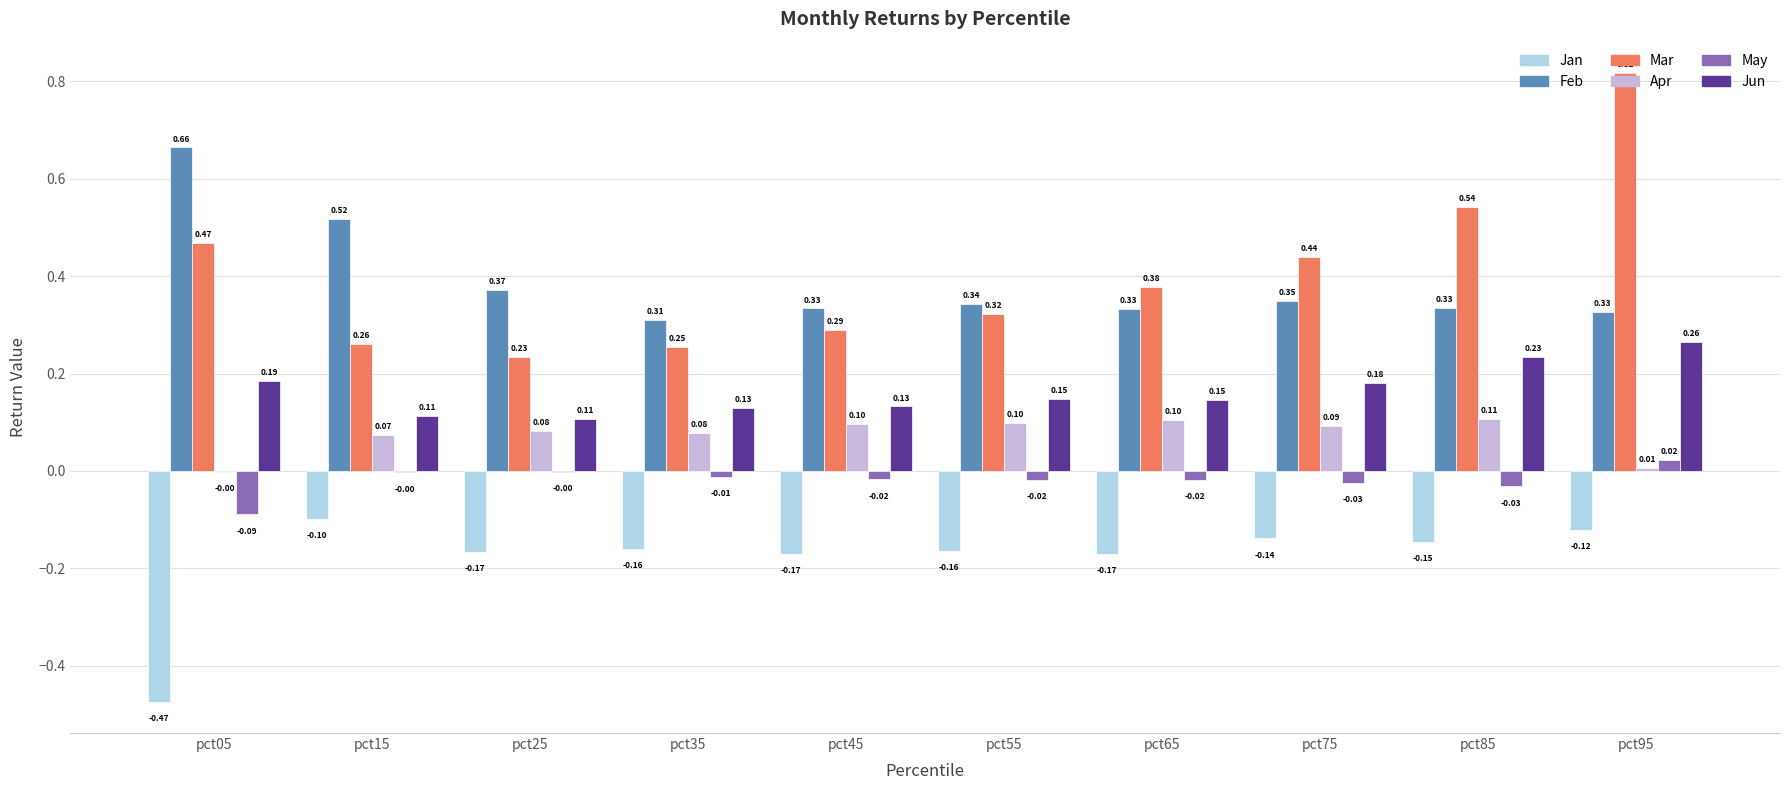

Between pct05 and pct15, which series saw the biggest shift?

Jan